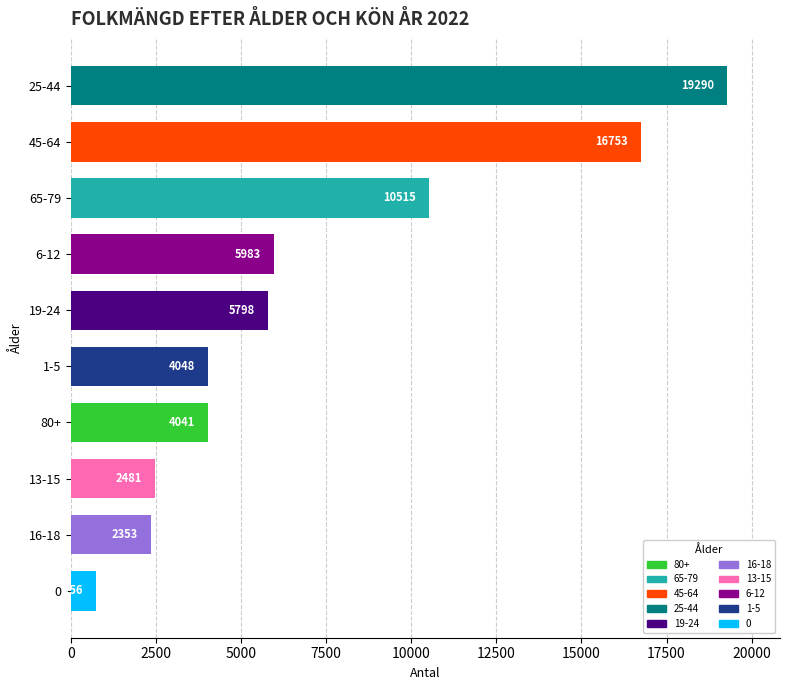

How many bars are there in total?

10